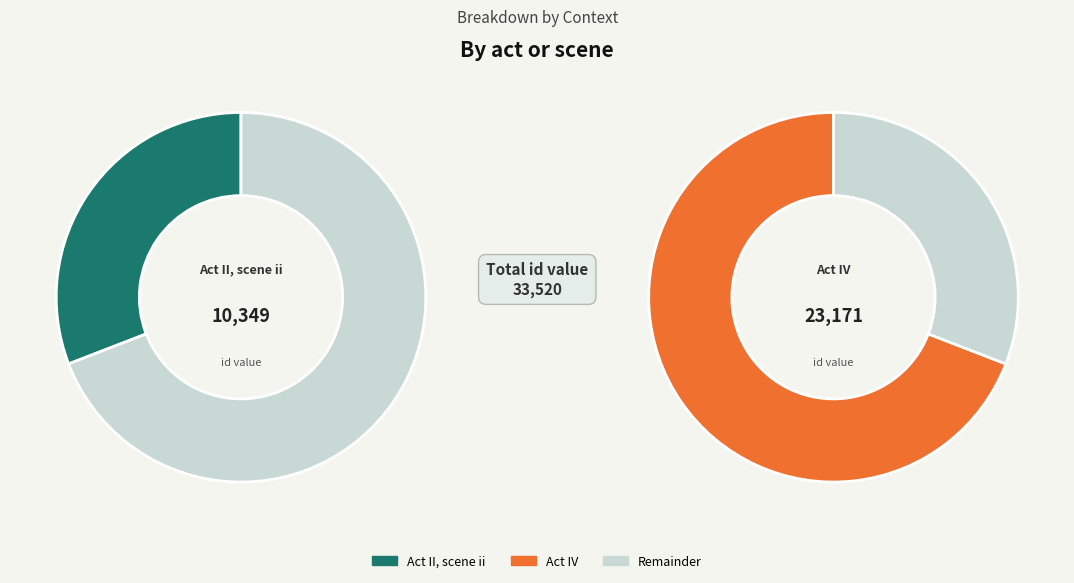

Rank the categories by value from lowest to highest.

Act II, scene ii, Act IV